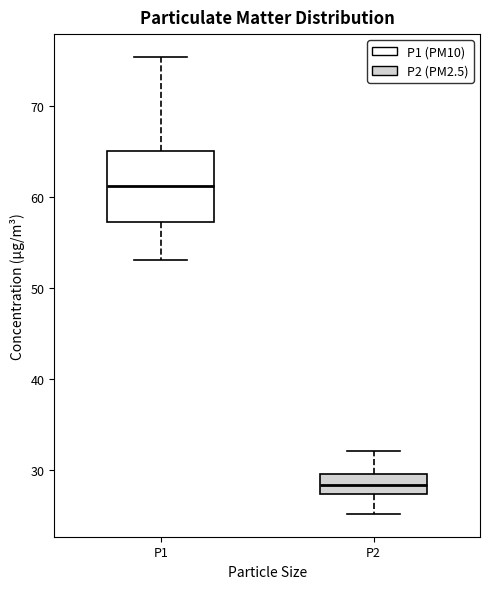

Where does the upper whisker of the box for P2 end on the y-axis? The values are not printed on the chart, so give them approximately, as read against the axis.

32